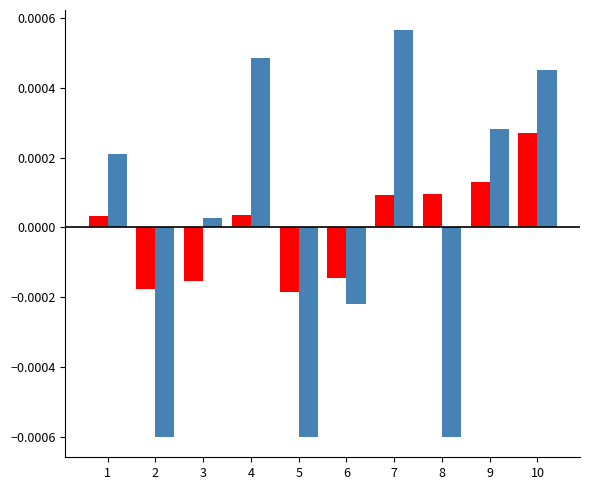

How many bars are there in total?

20